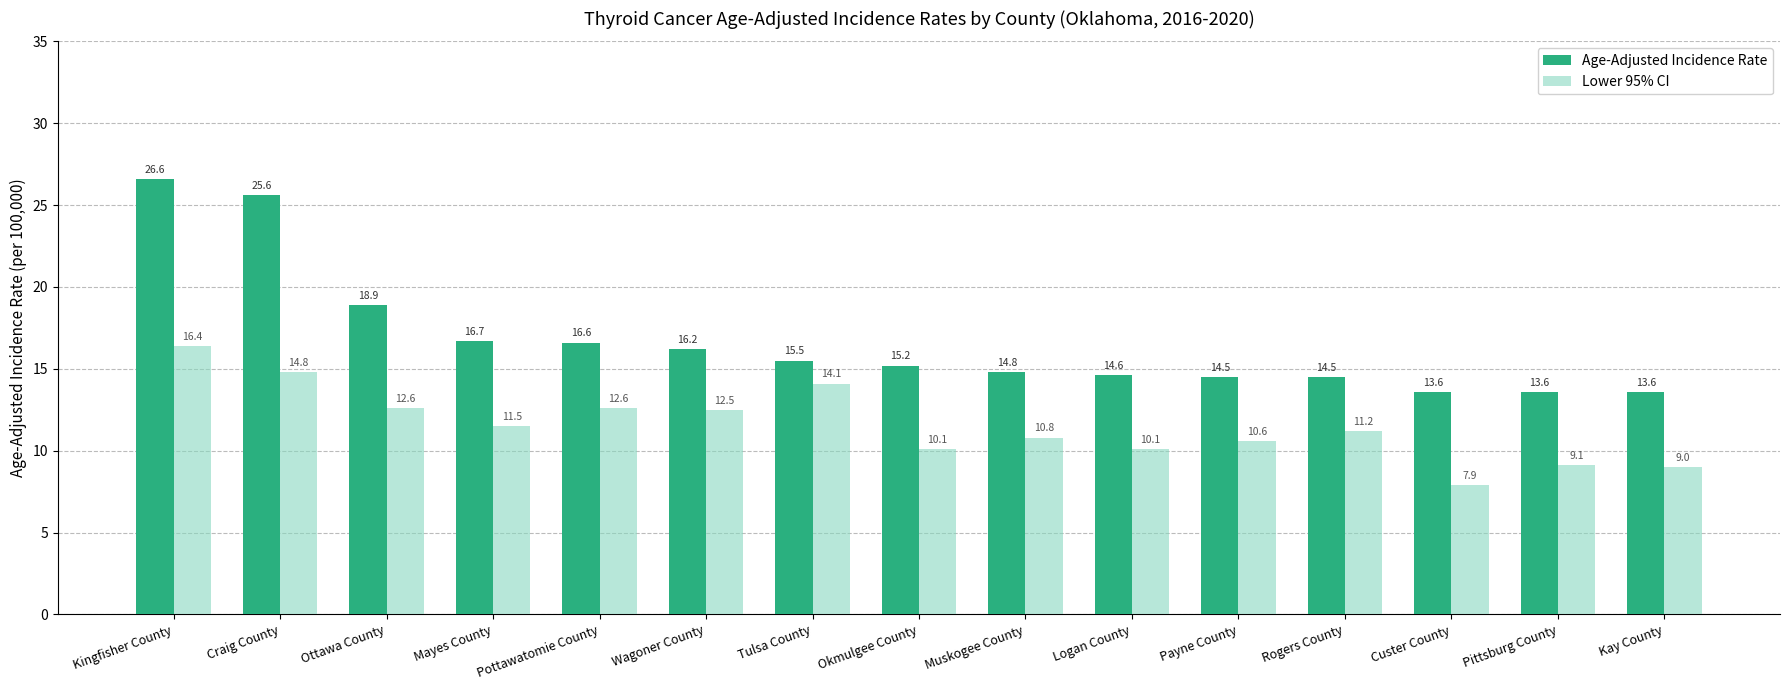

Reading right to left, what are all the values shown in this chart?

Age-Adjusted Incidence Rate: 13.6	13.6	13.6	14.5	14.5	14.6	14.8	15.2	15.5	16.2	16.6	16.7	18.9	25.6	26.6
Lower 95% CI: 9.0	9.1	7.9	11.2	10.6	10.1	10.8	10.1	14.1	12.5	12.6	11.5	12.6	14.8	16.4